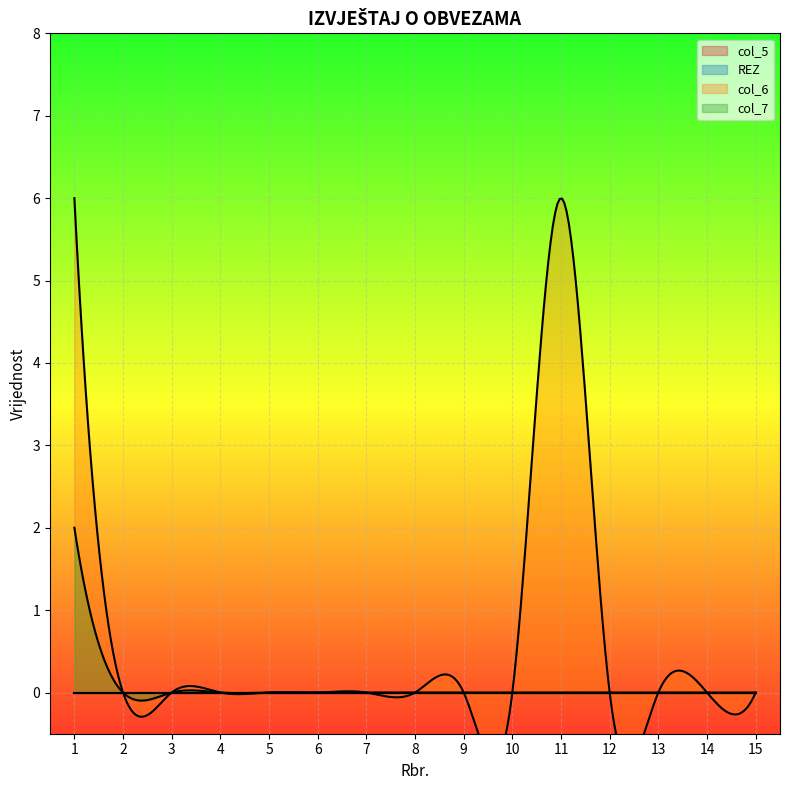

How many categories are shown in the chart?

15